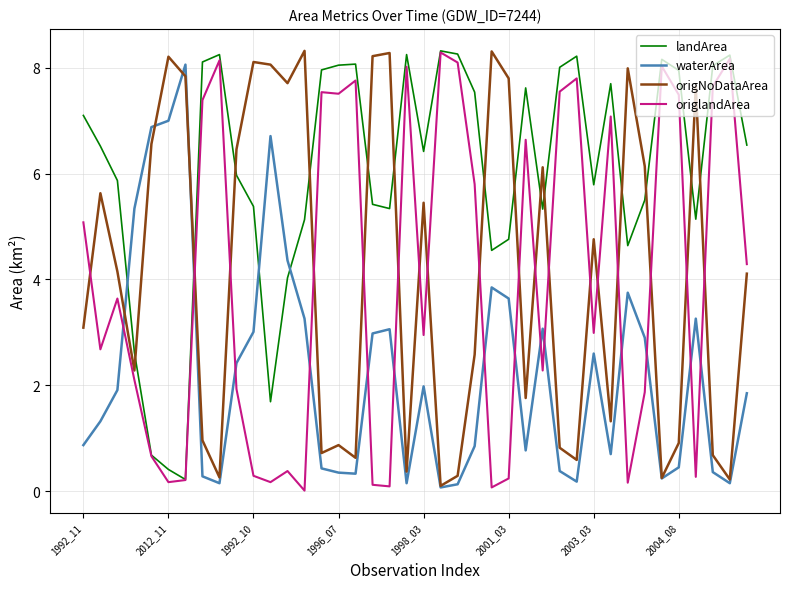

After their last crossing, which series has the higher values: origlandArea or origNoDataArea?

origlandArea